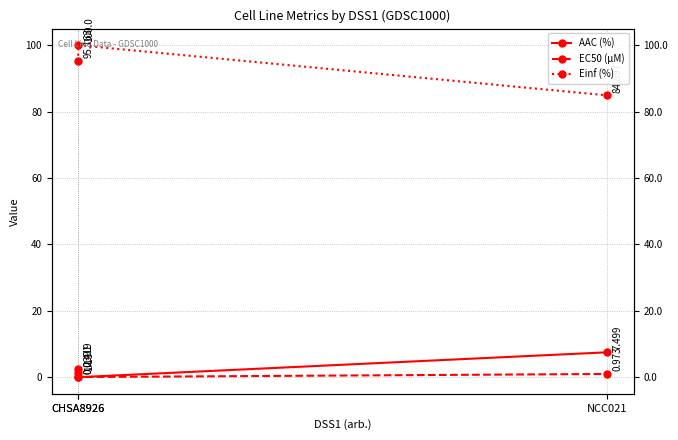

What are all the series names shown in the legend?

AAC (%), EC50 (µM), Einf (%)